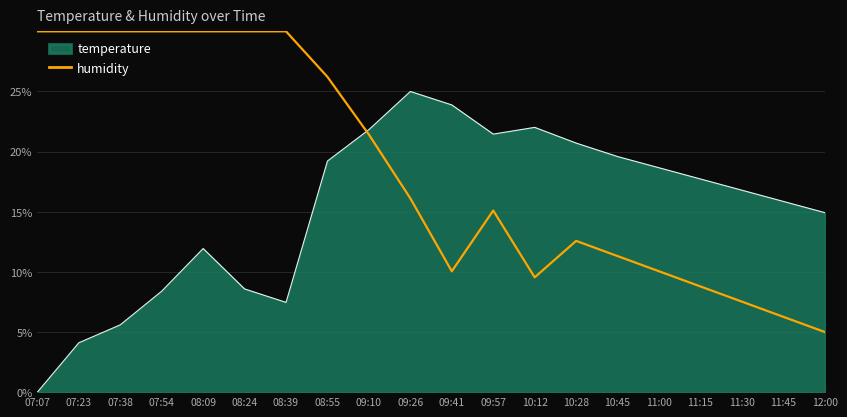

Which series has the largest total across all categories?

humidity